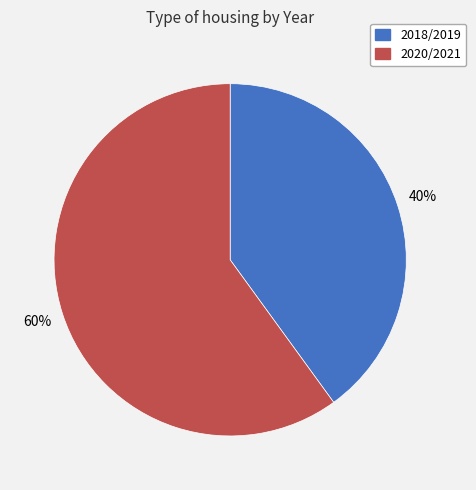

To the nearest percent, what percentage of the pie is 2018/2019?

40%